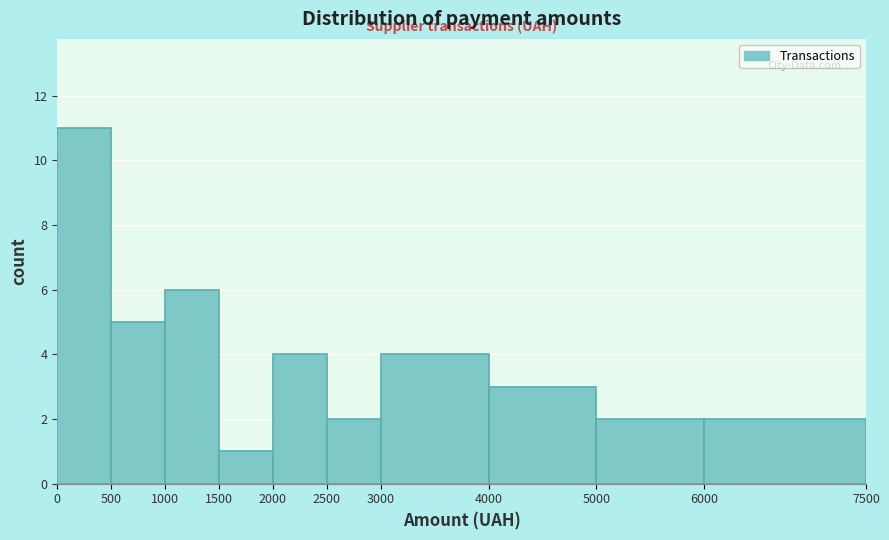

What is the height of the bar covering 1000 to 1500 on the x-axis? The values are not printed on the chart, so give them approximately, as read against the axis.

6